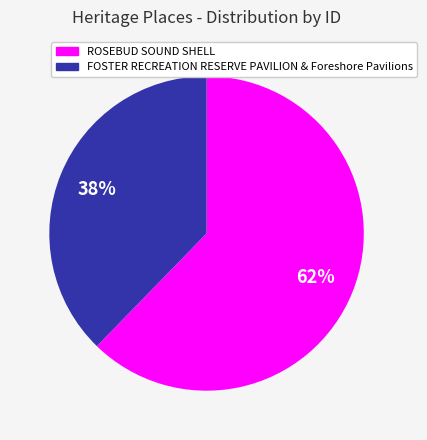

How many segments does this pie chart have?

2